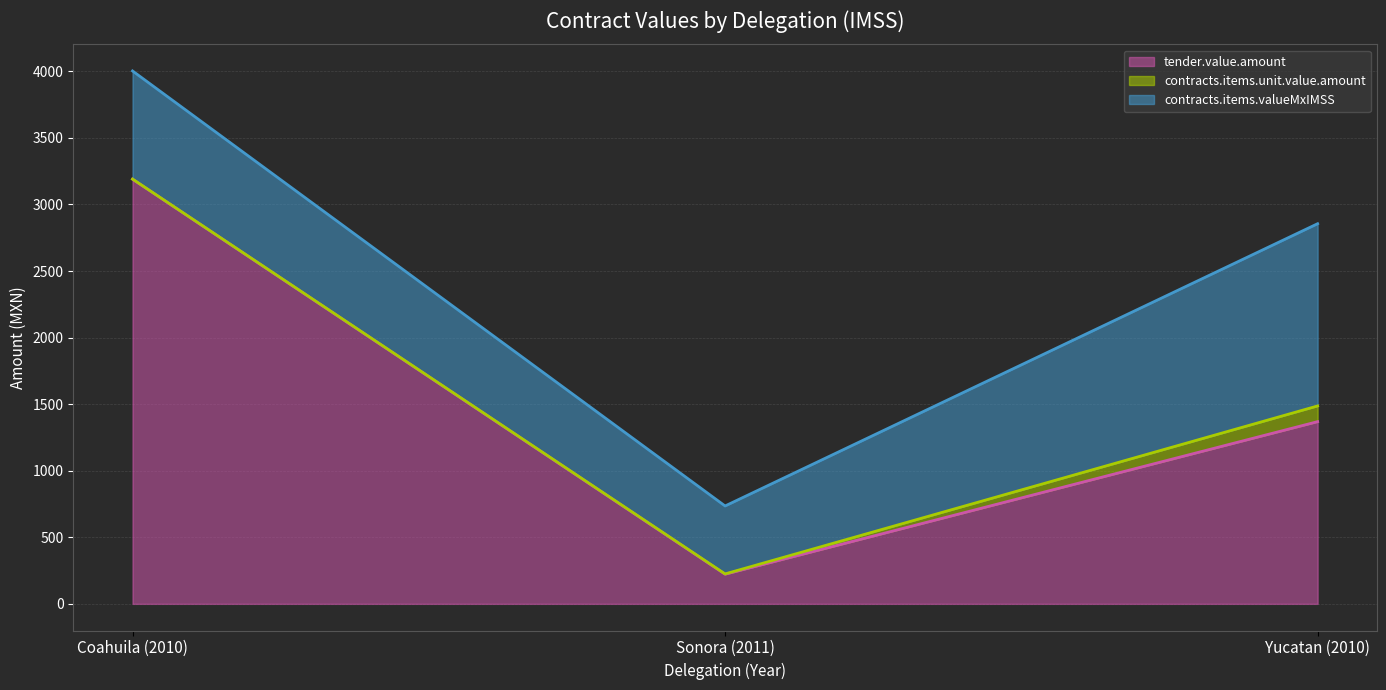

What are all the series names shown in the legend?

tender.value.amount, contracts.items.unit.value.amount, contracts.items.valueMxIMSS